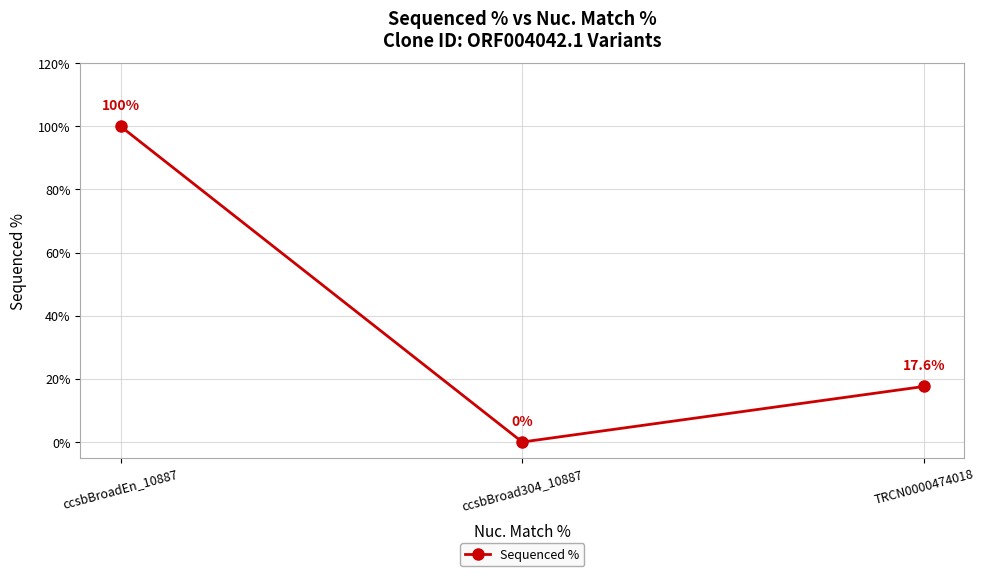

Is it true that the value at ccsbBroad304_10887 is 0.0?

True